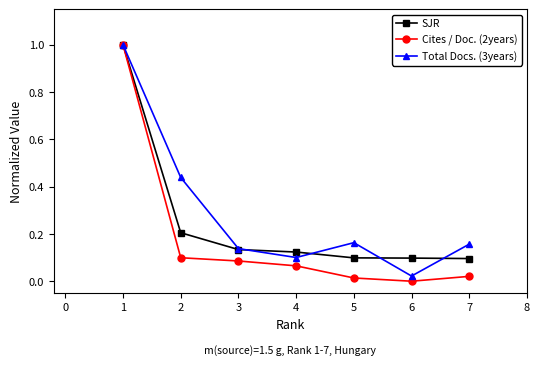

True or false: SJR has more than 2 points higher than both neighbors.

False